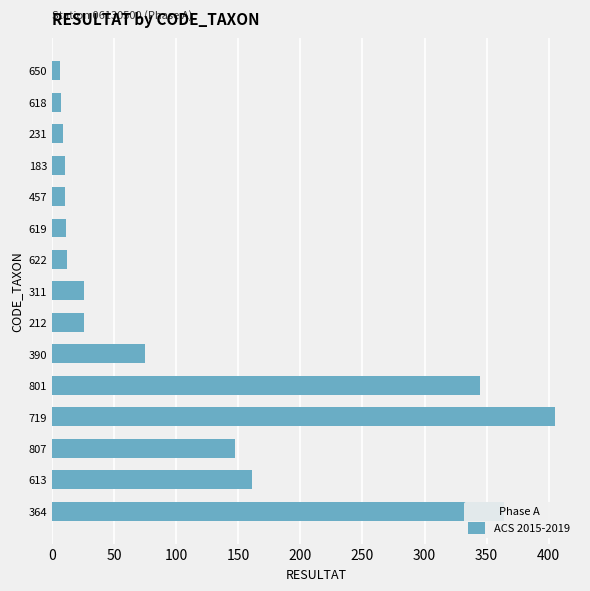

What is the change in value from 801 to 619?

-334